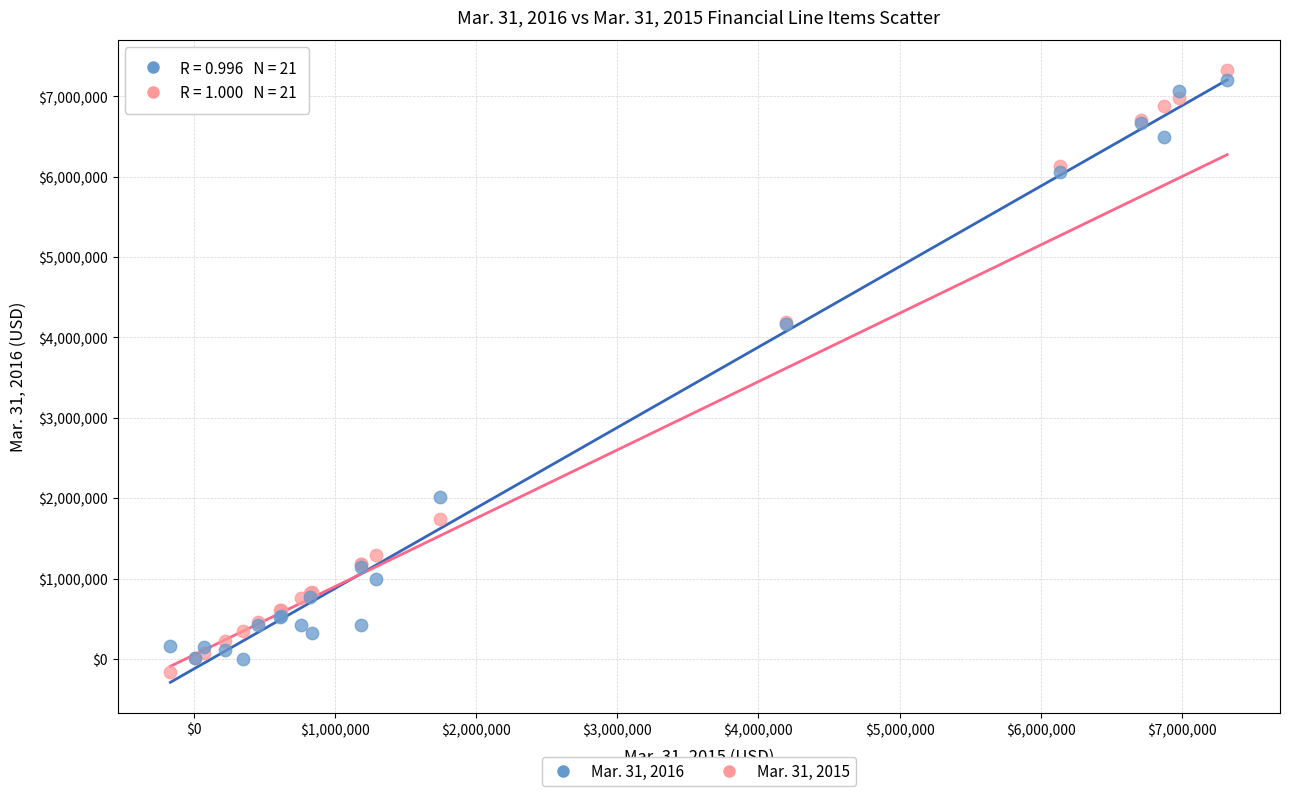

Which series reaches the maximum Y coordinate?

Mar. 31, 2015